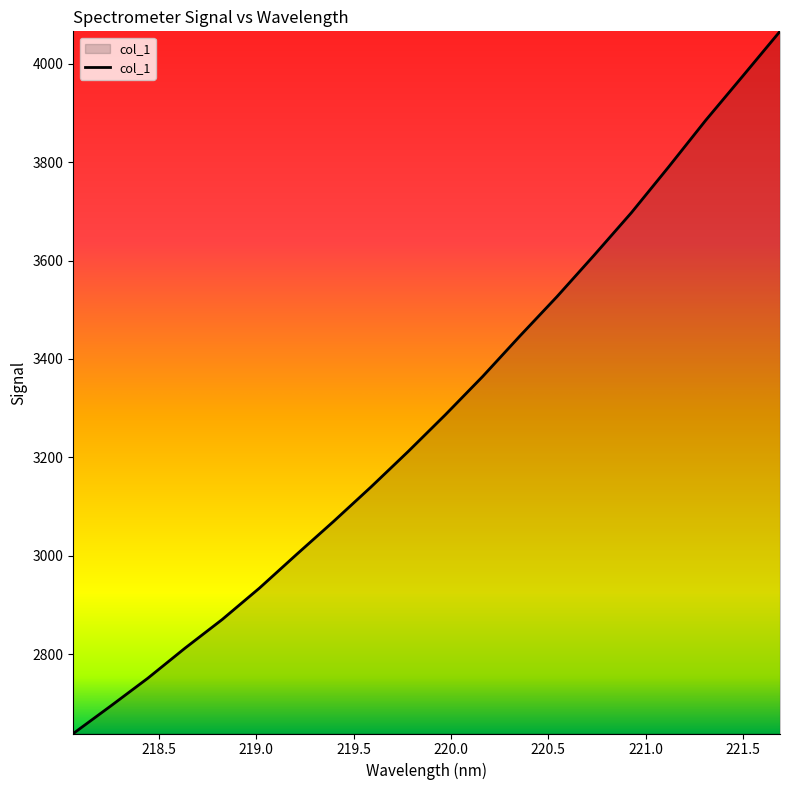

What is the greatest value displayed?

4065.9